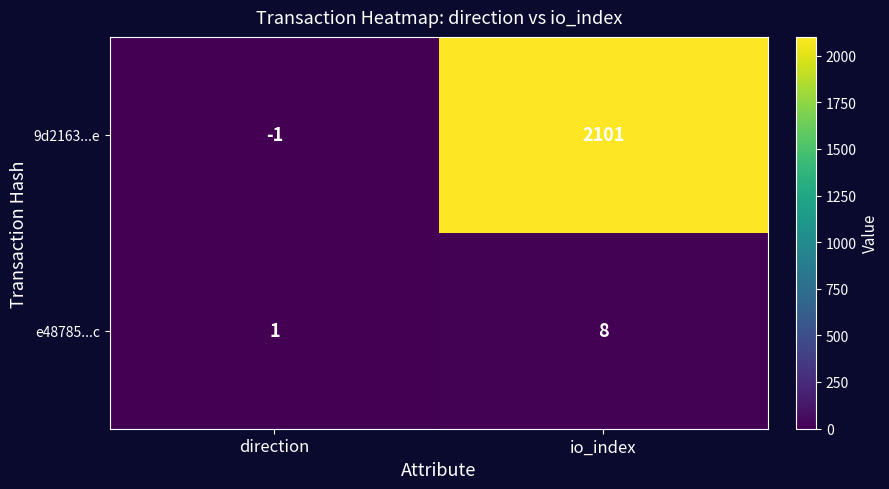

Which series has the widest spread of values?

9d2163...e